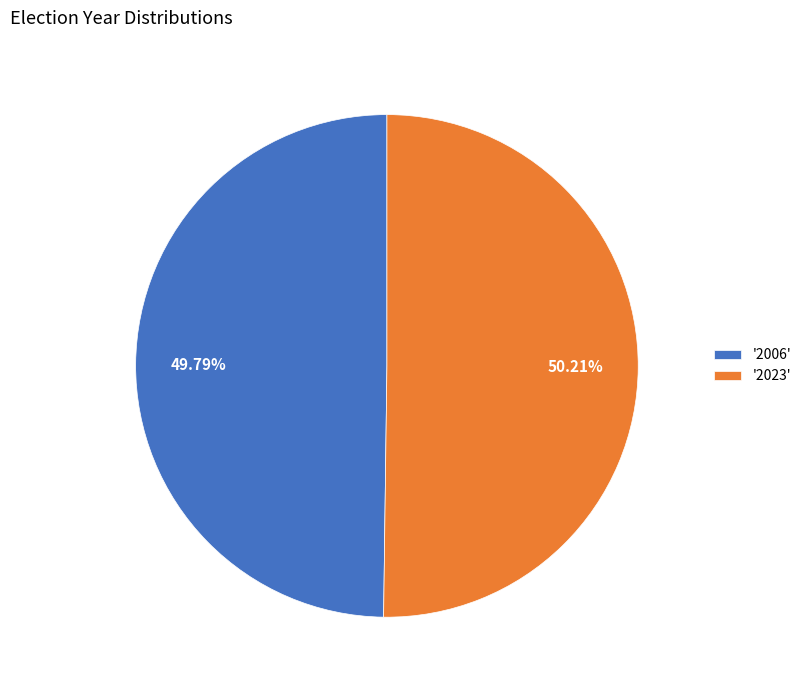

Approximately how many times larger is the value at '2006' compared to '2023'?

1.0